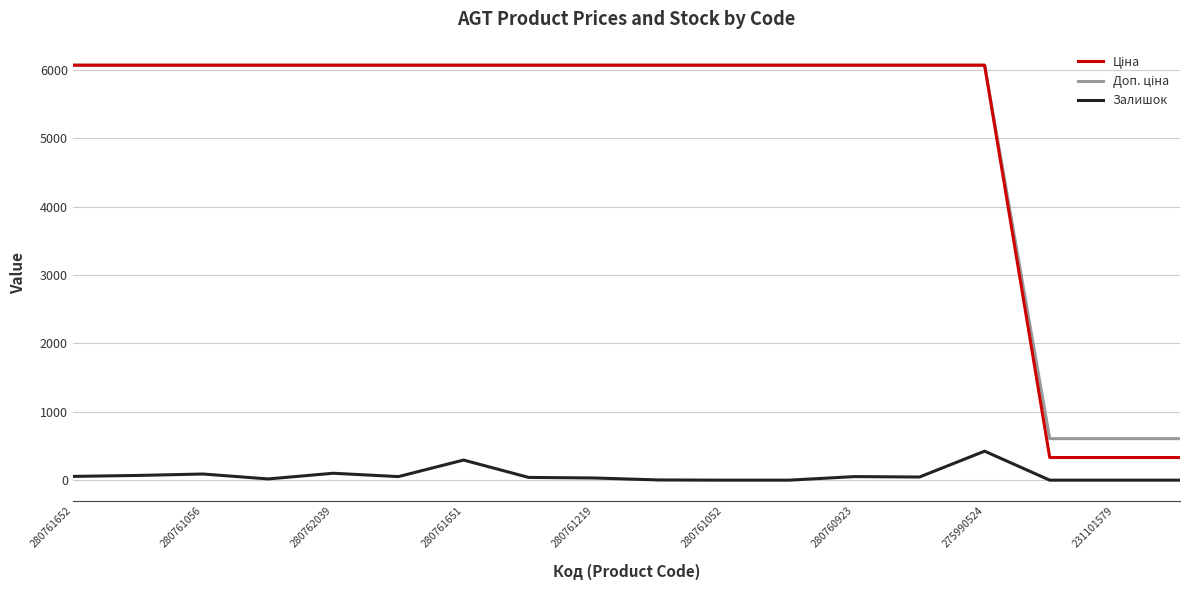

Does the chart display data point markers on the line(s)?

No